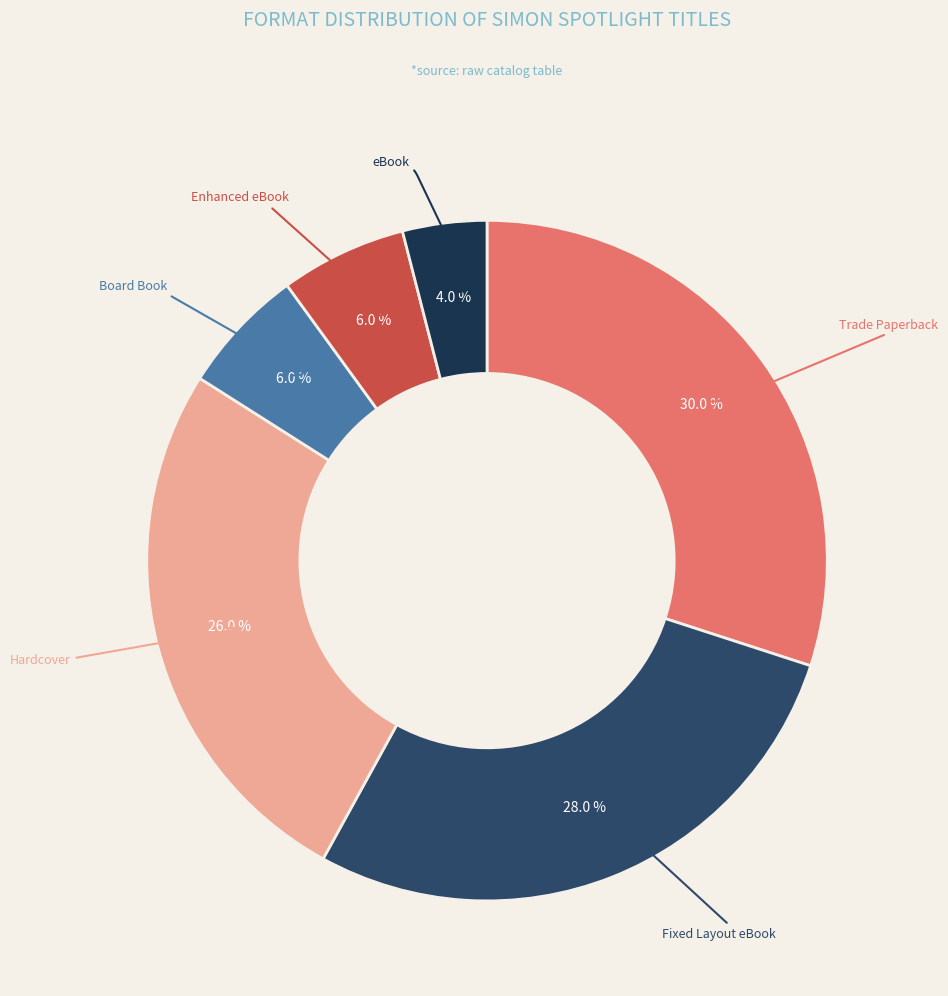

Does any single category account for the majority?

No